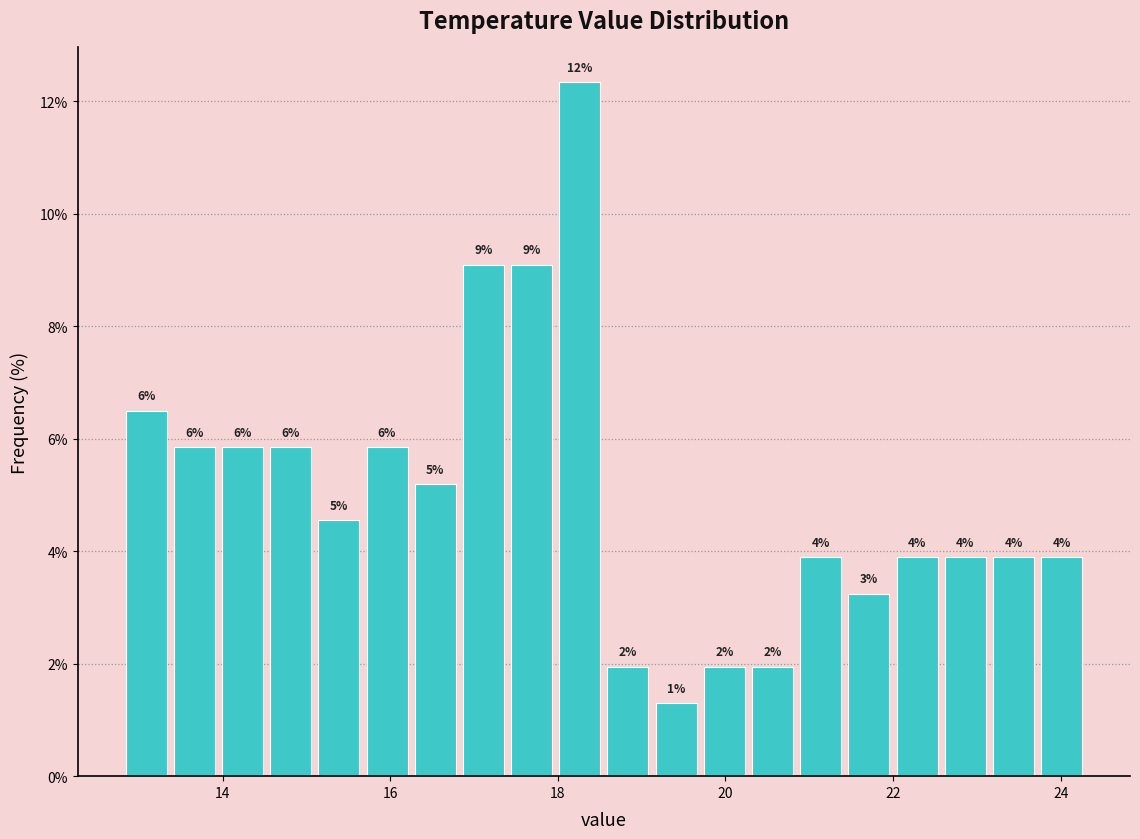

Around what value on the x-axis is the tallest bar? Give the approximate position of its centre, as read against the axis.

18.2